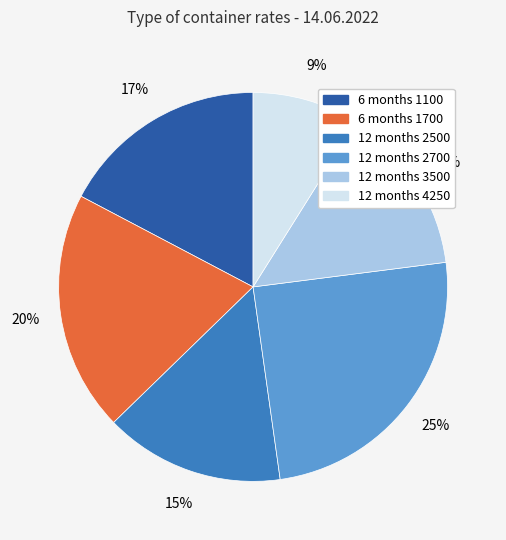

The 12 months 4250 slice represents 20% of the pie. True or false?

False